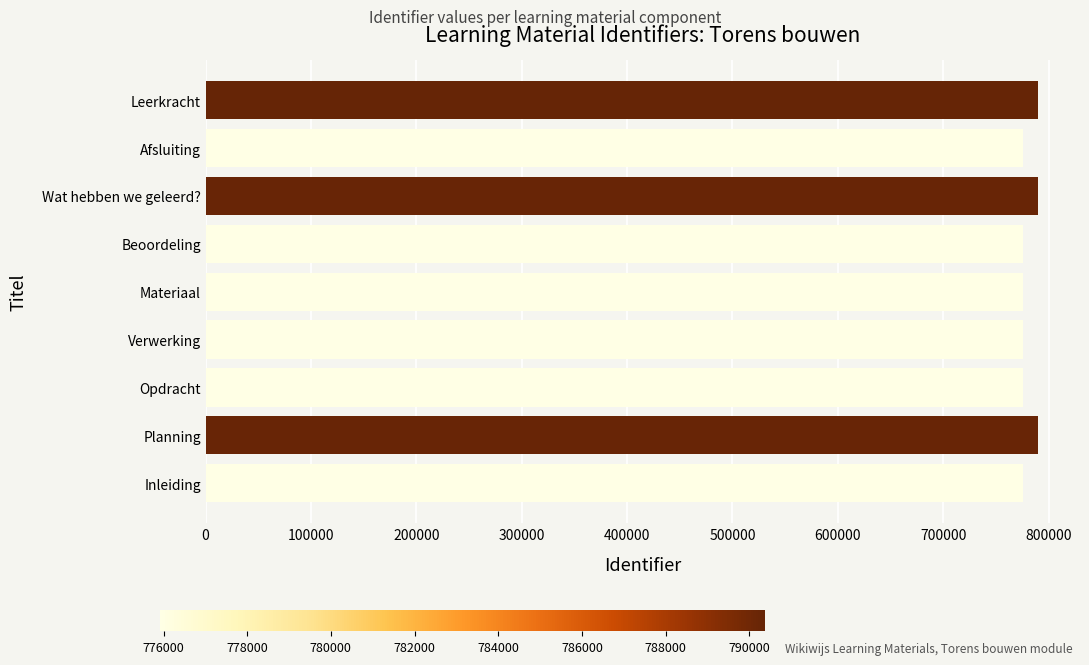

What is the ratio of the value at Afsluiting to the value at Planning?

1.0